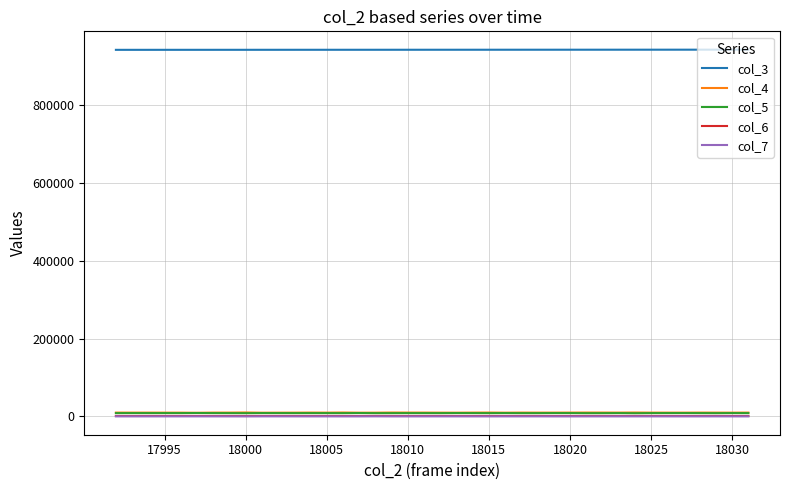

True or false: col_3 and col_6 intersect in this chart.

False